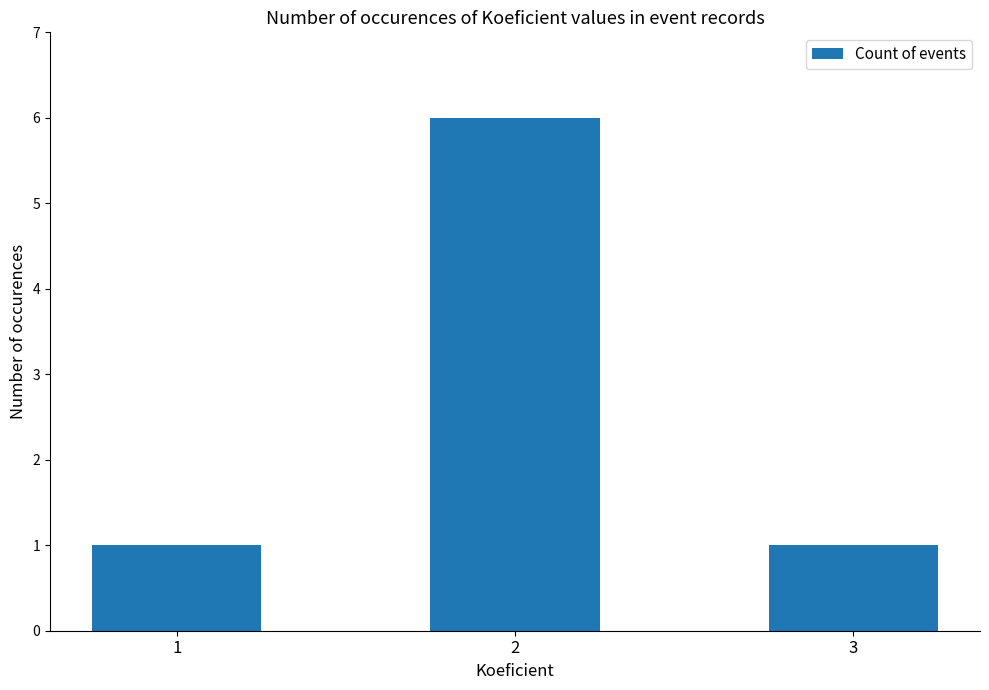

What is the value of the 1st bar from the left?

1